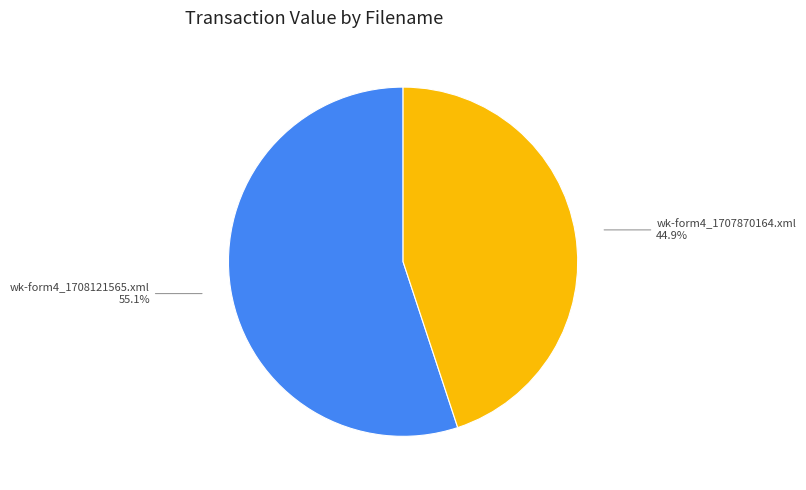

What is the total percentage of wk-form4_1707870164.xml and wk-form4_1708121565.xml?

100.0%